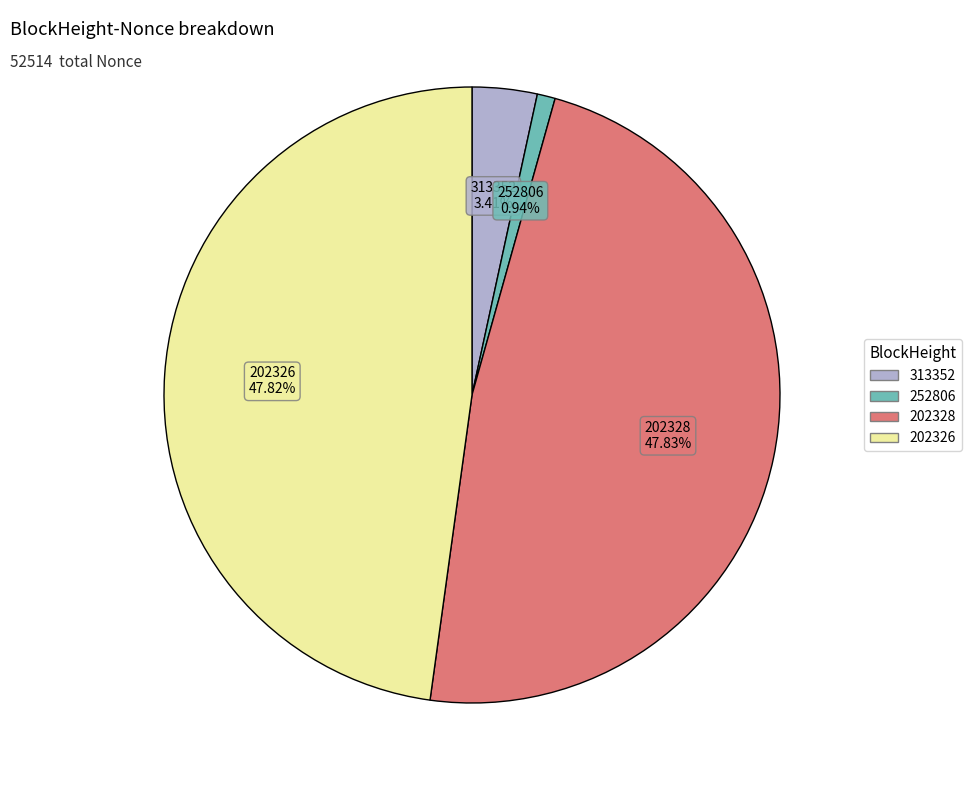

Which has a higher value, 202328 or 313352?

202328